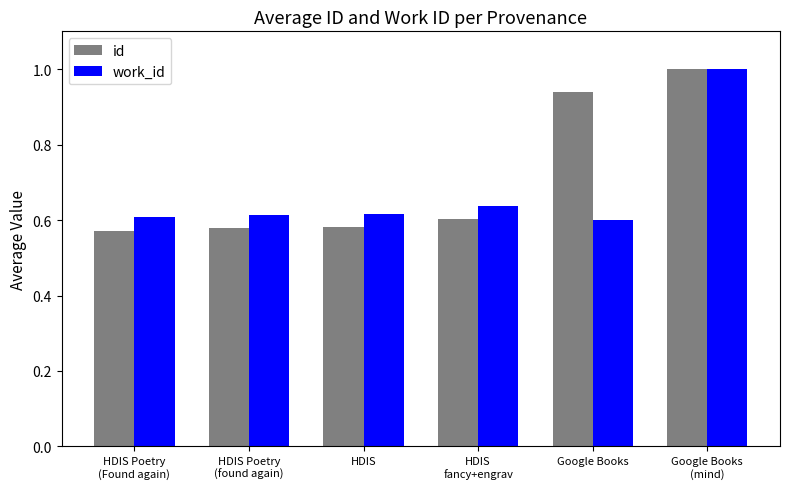

What is the average value of the work_id series?

0.7